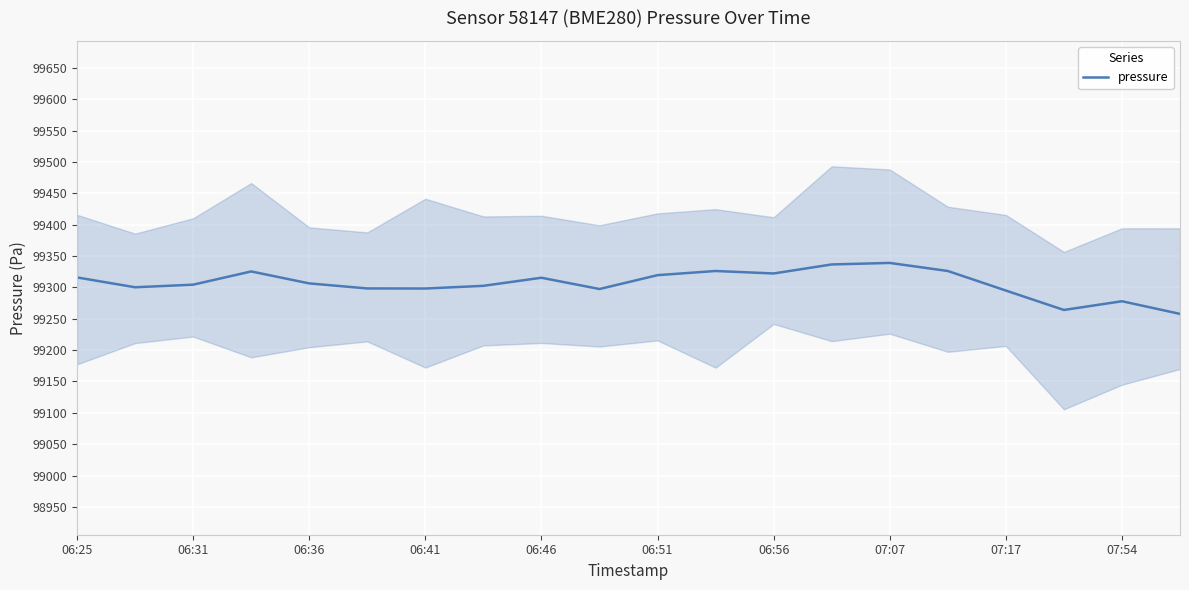

What is the maximum value for pressure?

99339.1